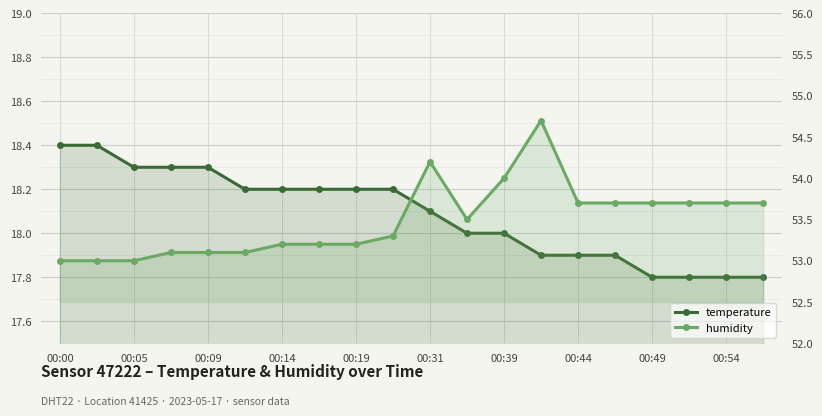

What is the difference between the maximum and minimum values in the humidity series?

1.7